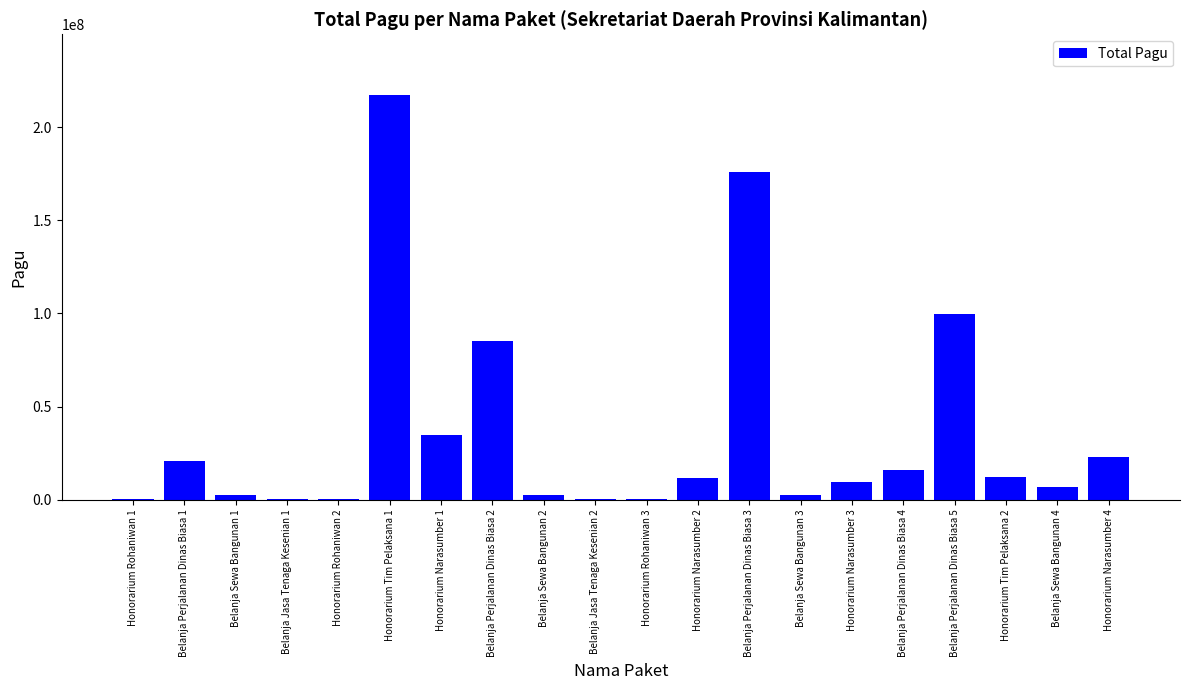

At which label is the value closest to 108800000?

Belanja Perjalanan Dinas Biasa 5